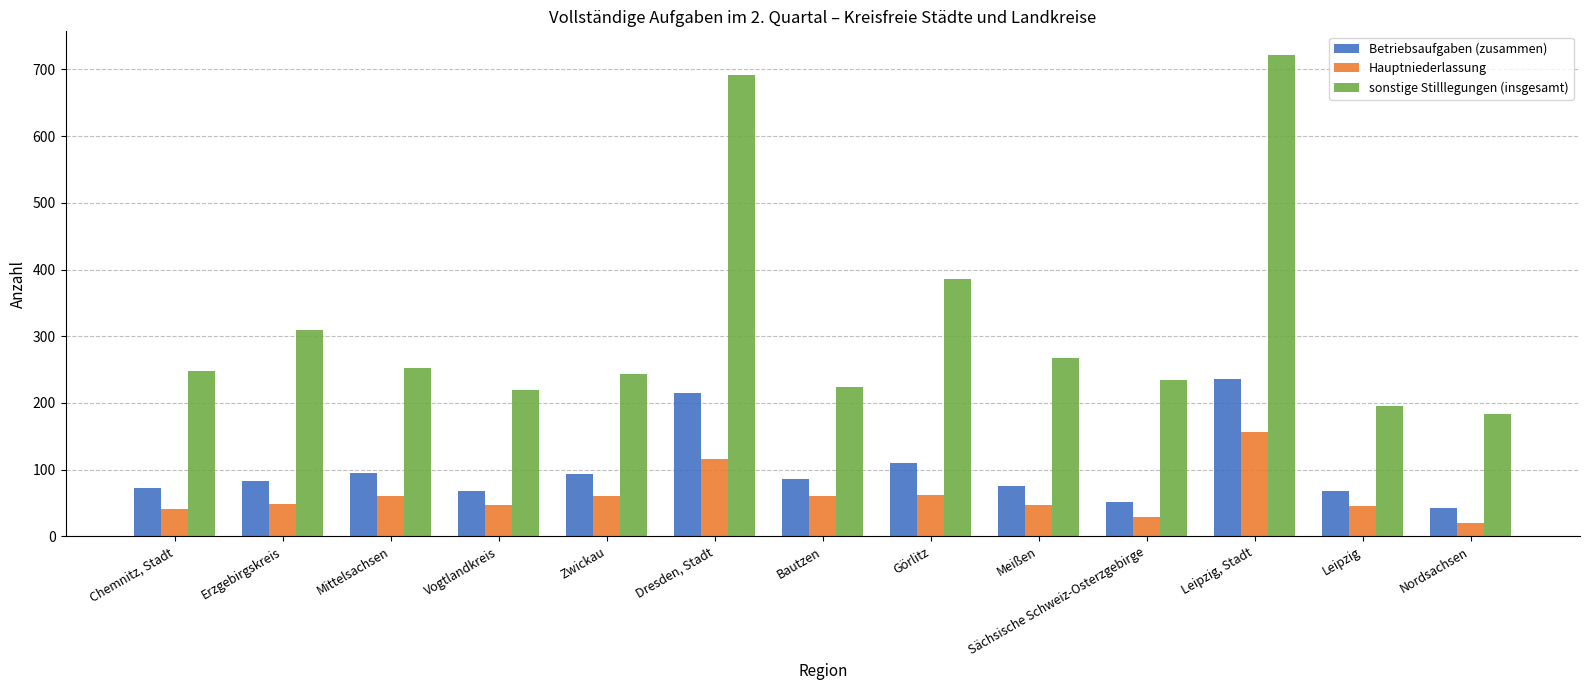

Which series has the widest spread of values?

sonstige Stilllegungen (insgesamt)